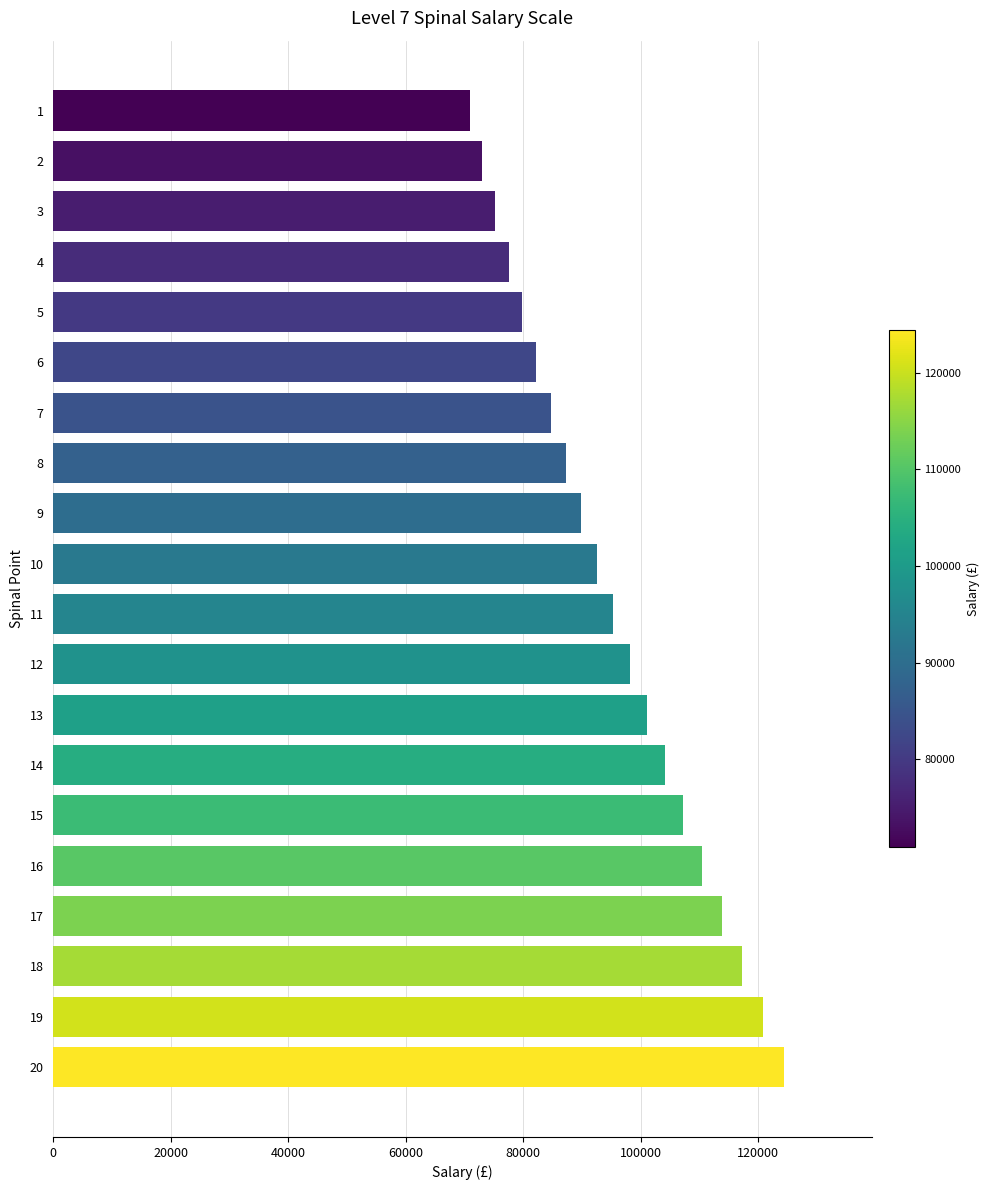

Reading bottom to top, list all the values displayed in this chart.

20=124363	19=120741	18=117225	17=113811	16=110495	15=107277	14=104153	13=101119	12=98173	11=95314	10=92538	9=89842	8=87227	7=84686	6=82219	5=79824	4=77499	3=75242	2=73050	1=70922